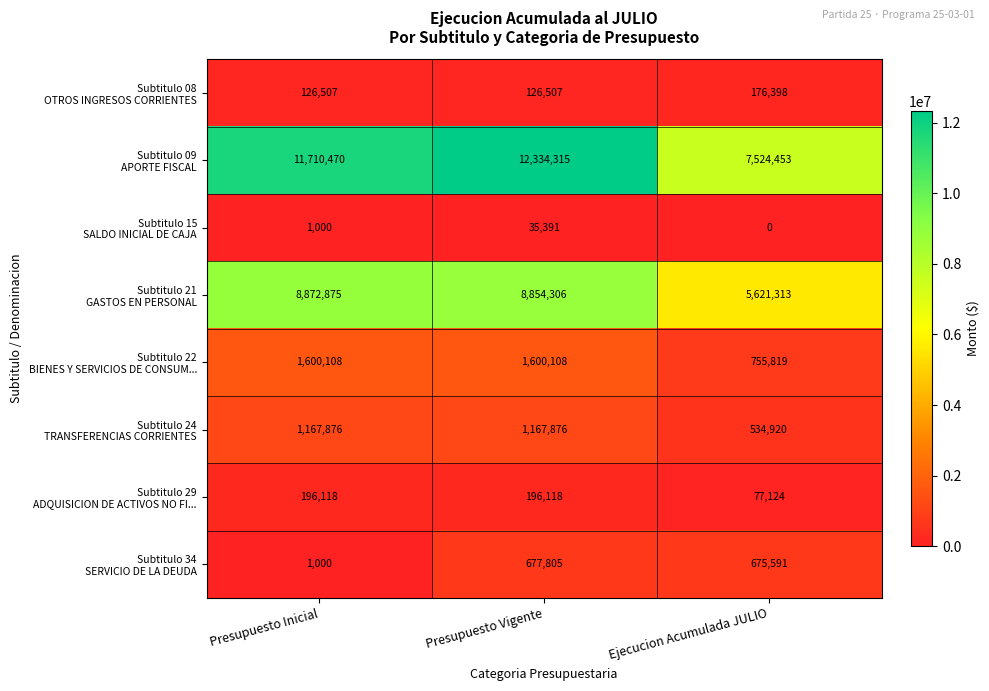

What is the total value across all series at Ejecucion Acumulada JULIO?

15365618